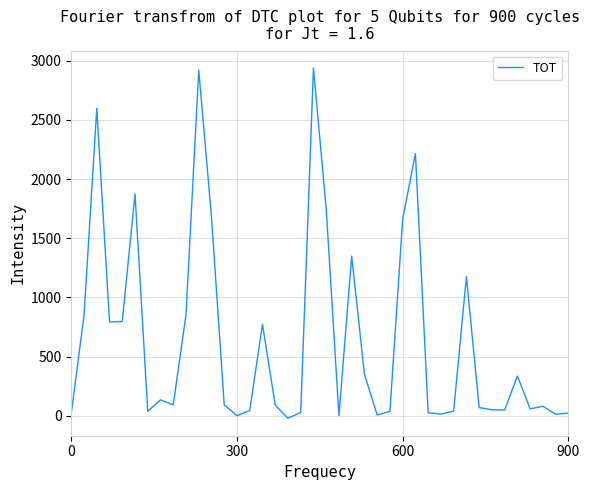

What is the maximum value shown in the chart?

2937